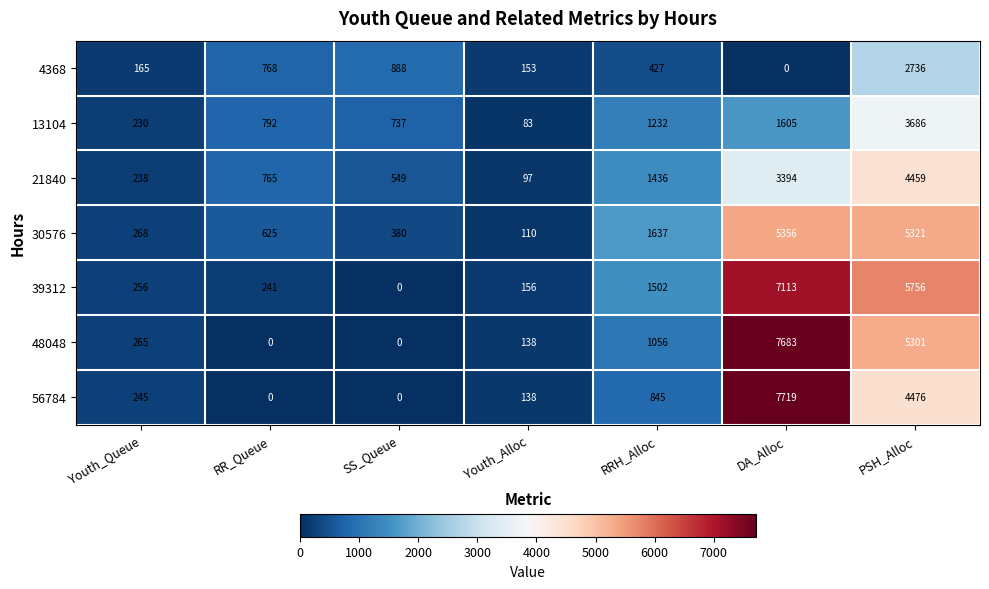

What is the difference between the maximum and second lowest values in the 13104 series?

3456